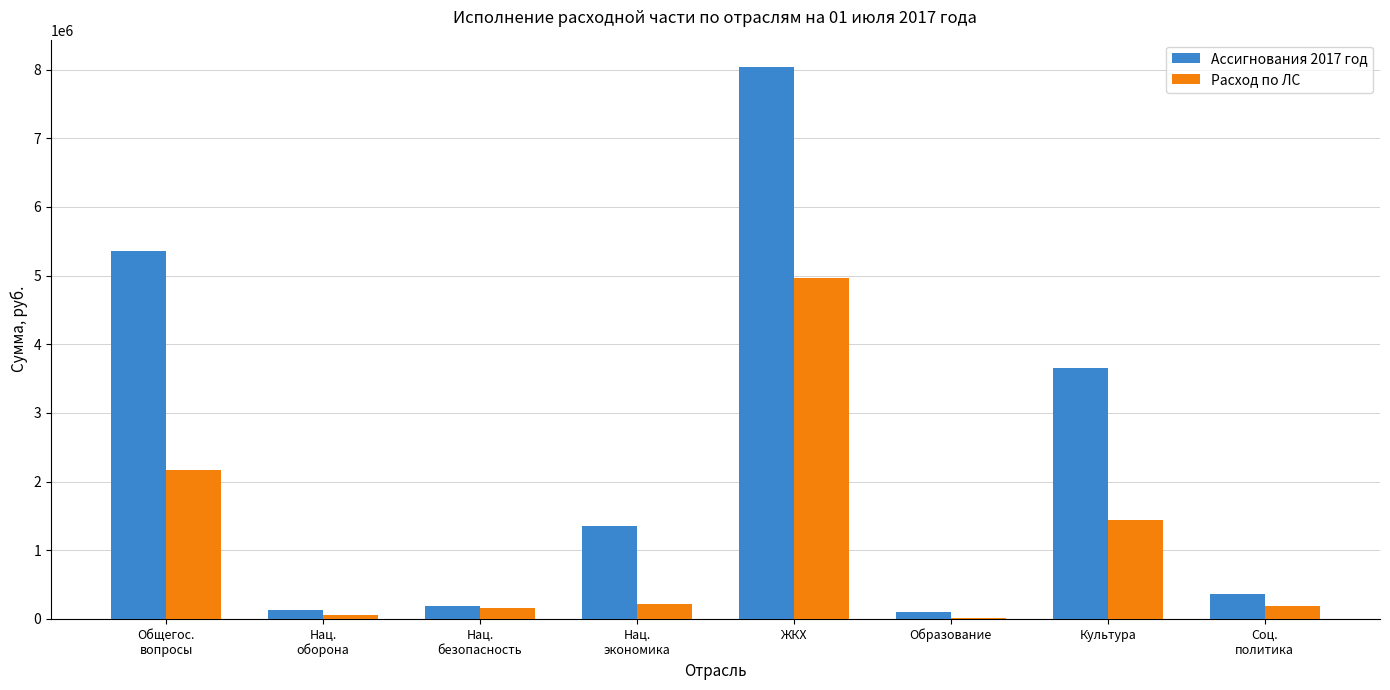

What is the sum of all Ассигнования 2017 год values?

19165025.6